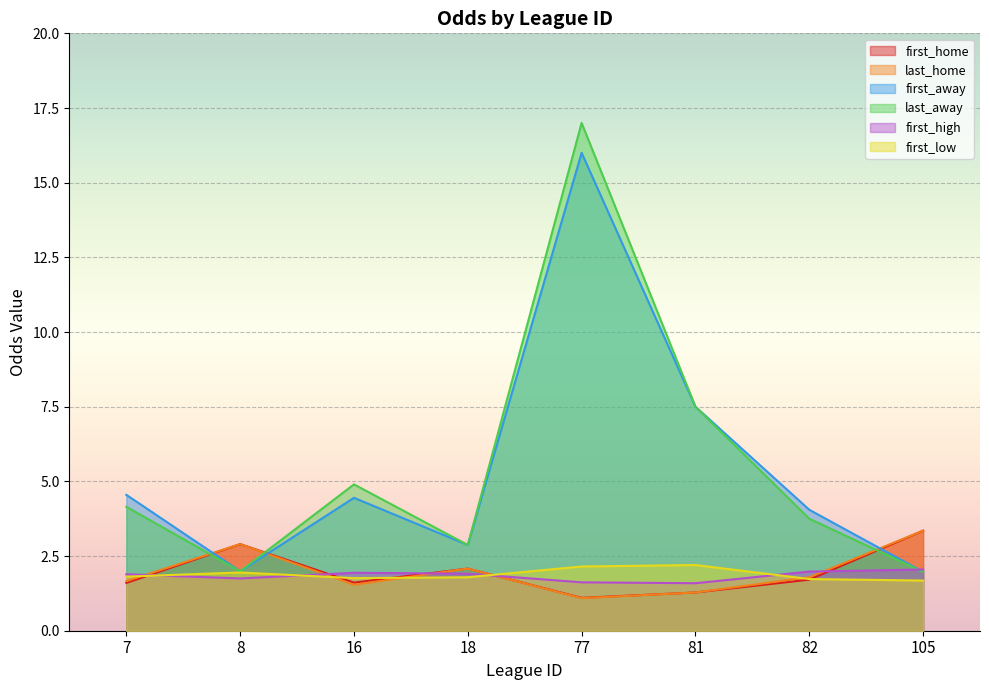

Which series has the largest range (max minus min)?

last_away